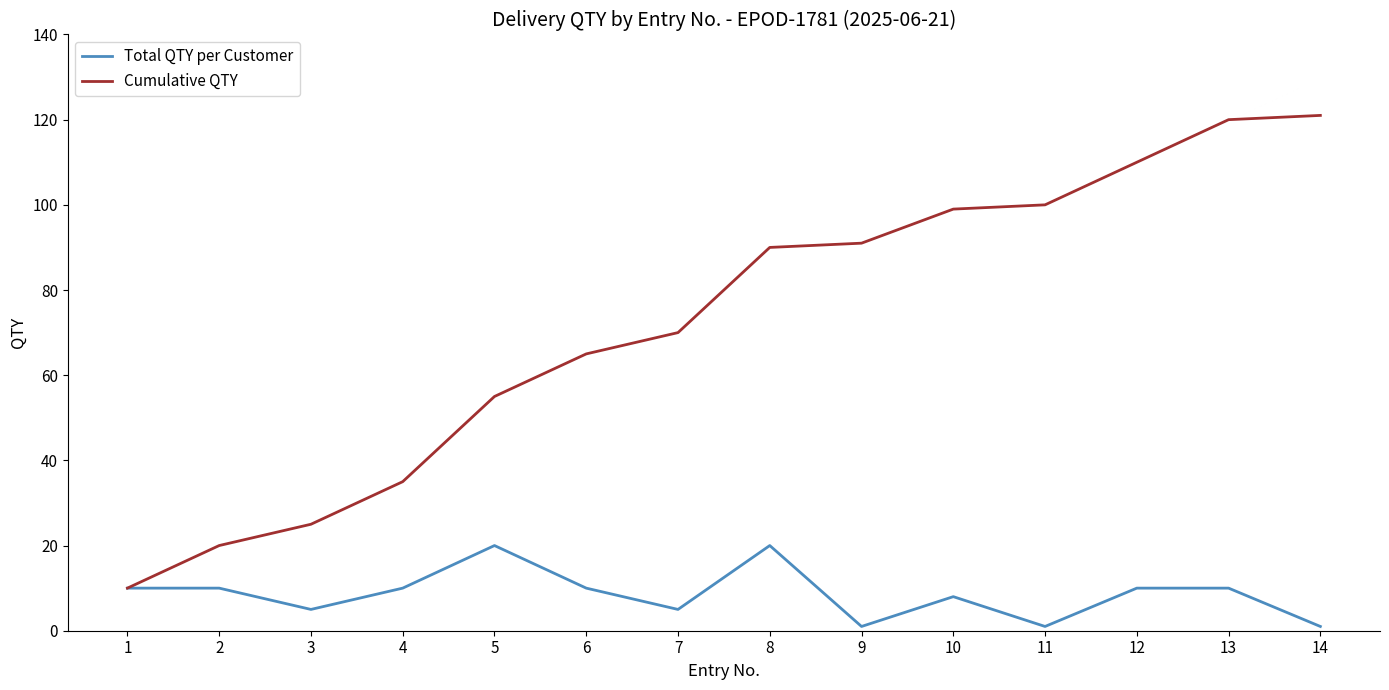

What are all the series names shown in the legend?

Total QTY per Customer, Cumulative QTY